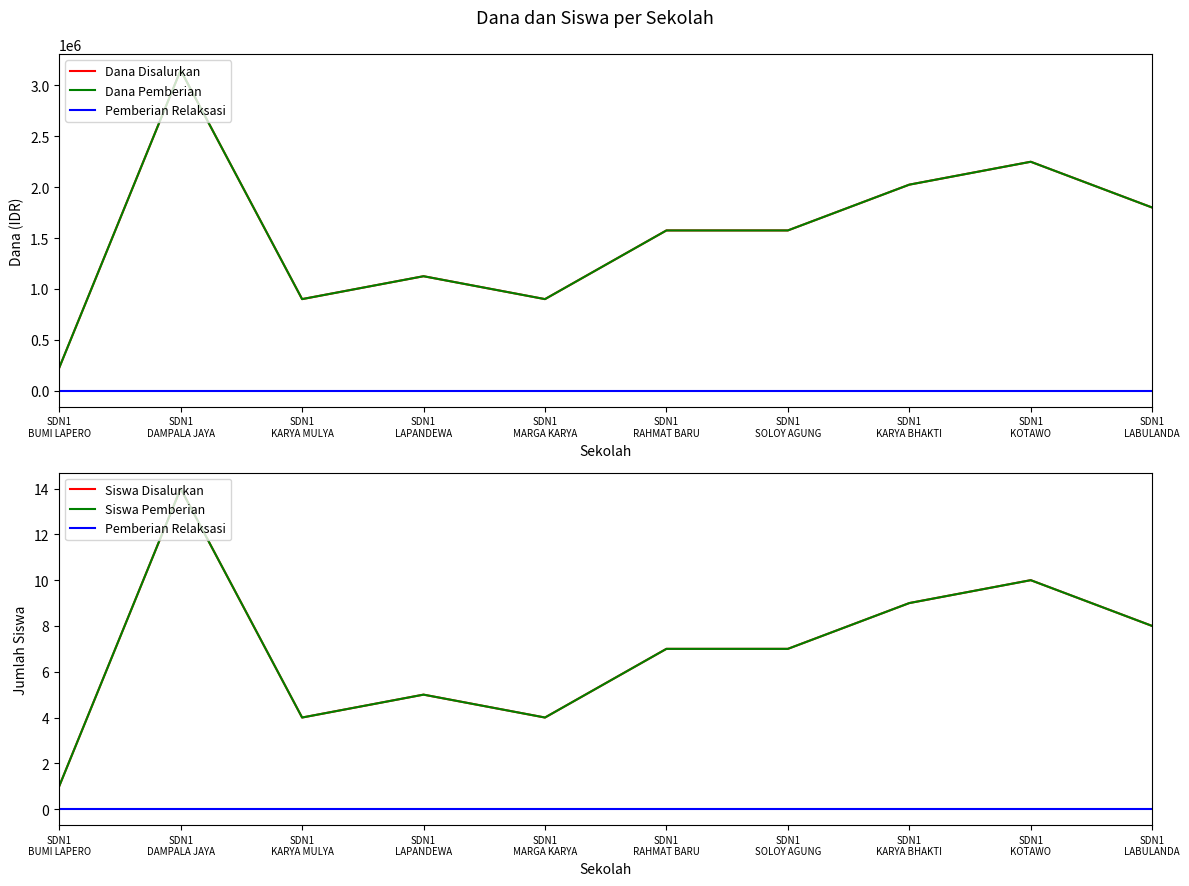

Does the chart display data point markers on the line(s)?

No